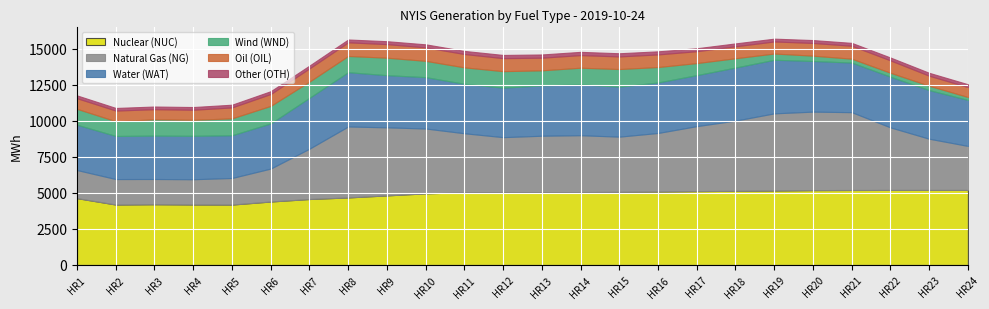

After their last crossing, which series has the higher values: Oil (OIL) or Wind (WND)?

Oil (OIL)